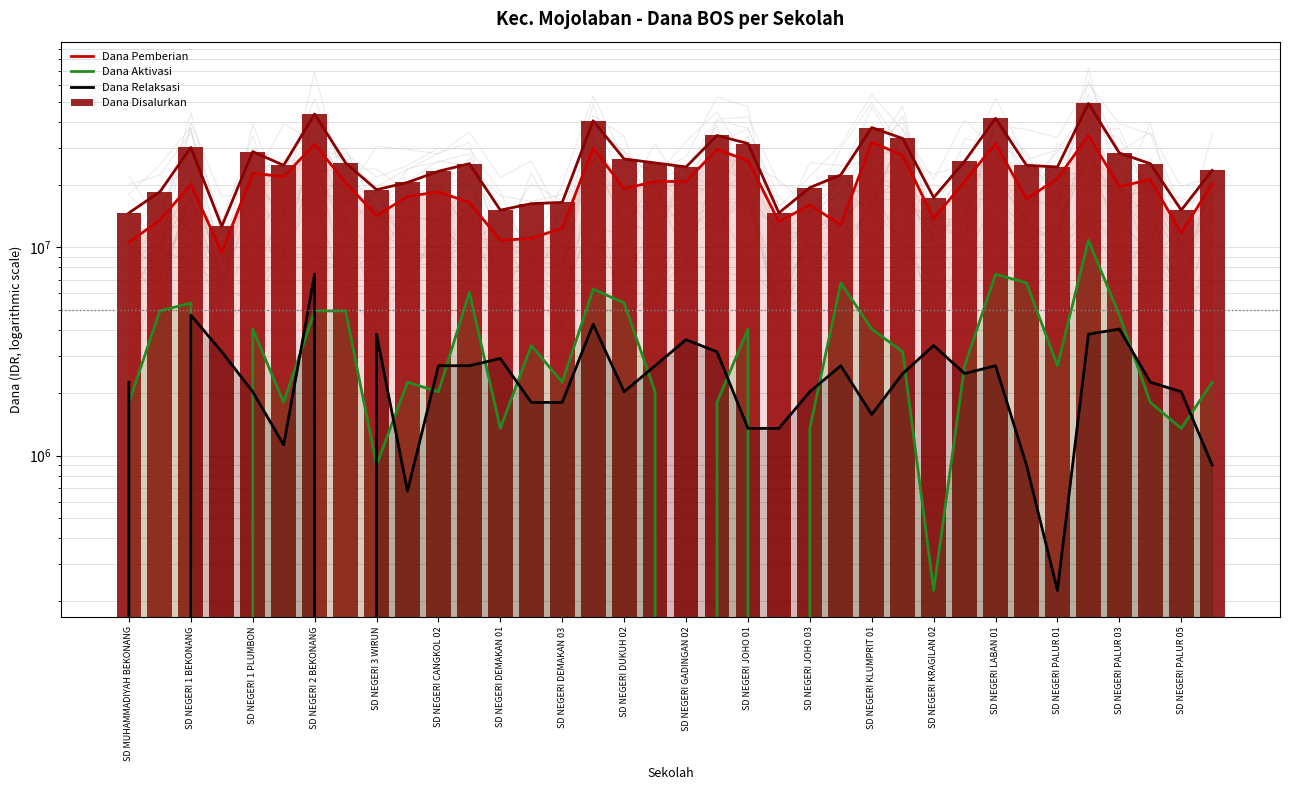

Are the bars grouped side by side (vs. stacked)?

Yes